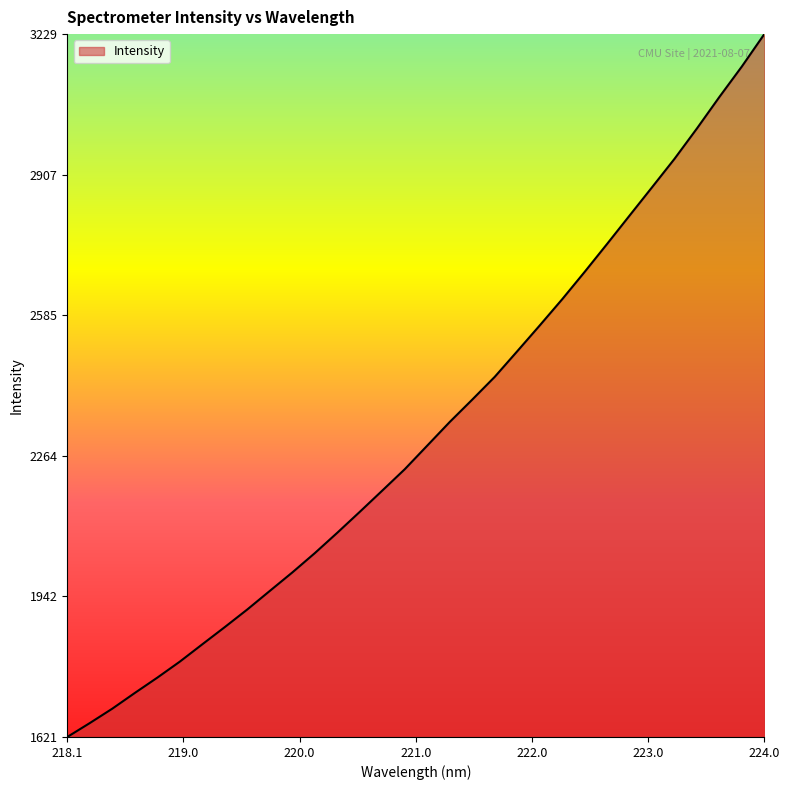

What is the difference between the maximum and minimum values?

1608.1